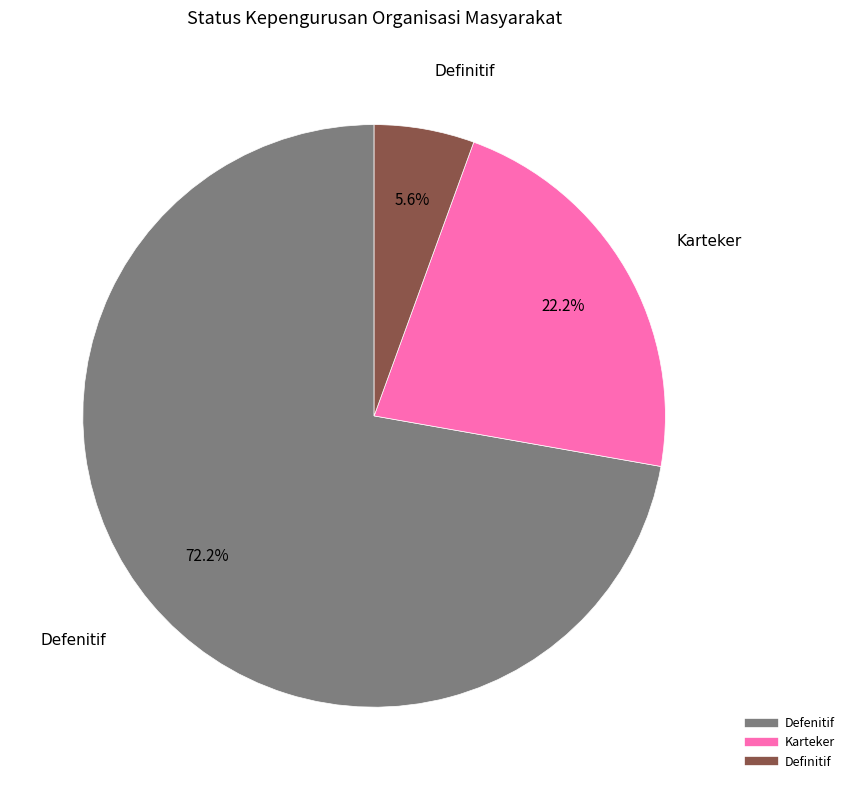

To the nearest percent, what is the average slice percentage?

33%